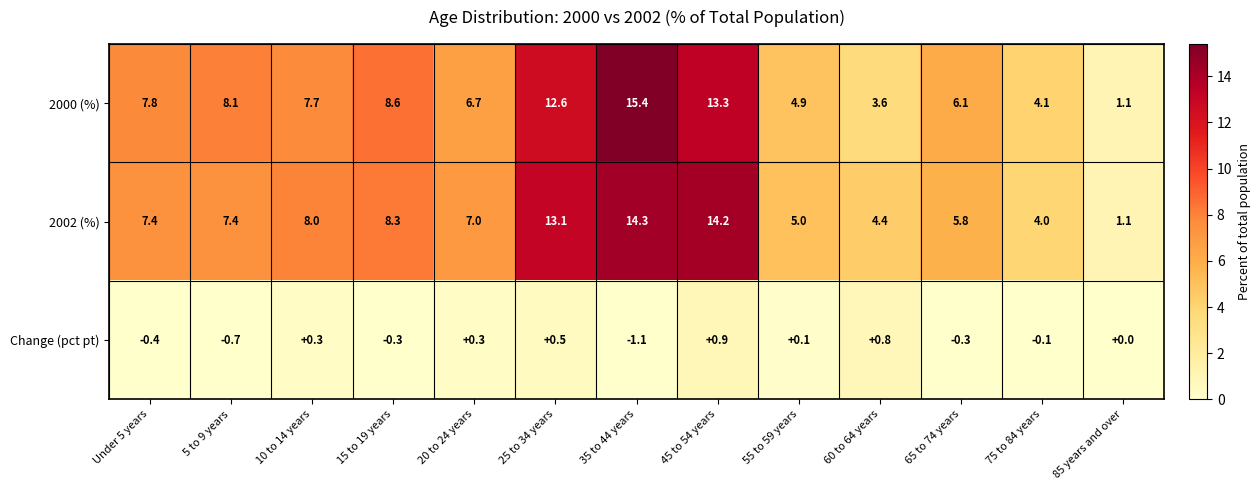

The Change (pct pt) series shows 0.1 at 20 to 24 years. True or false?

False